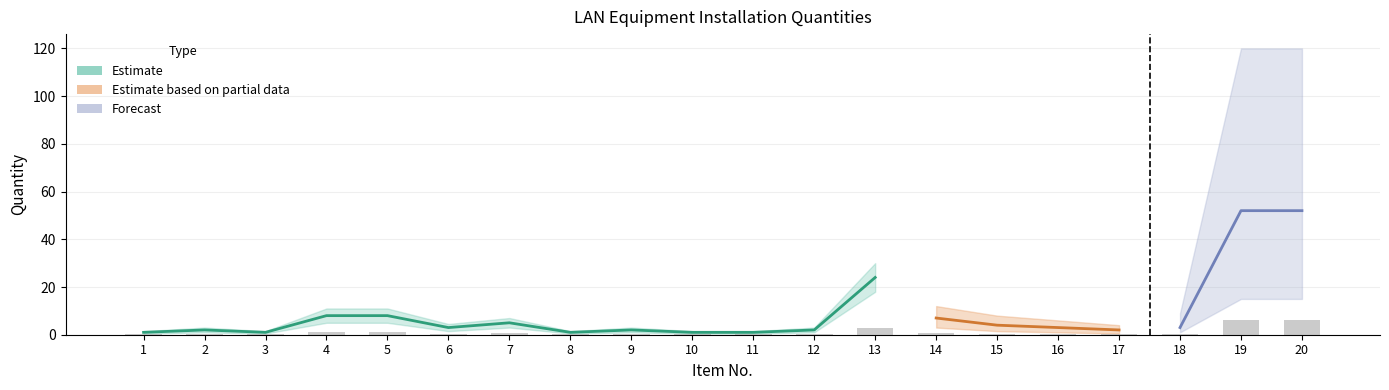

The value of Estimate based on partial data at 17 is 3. True or false?

False